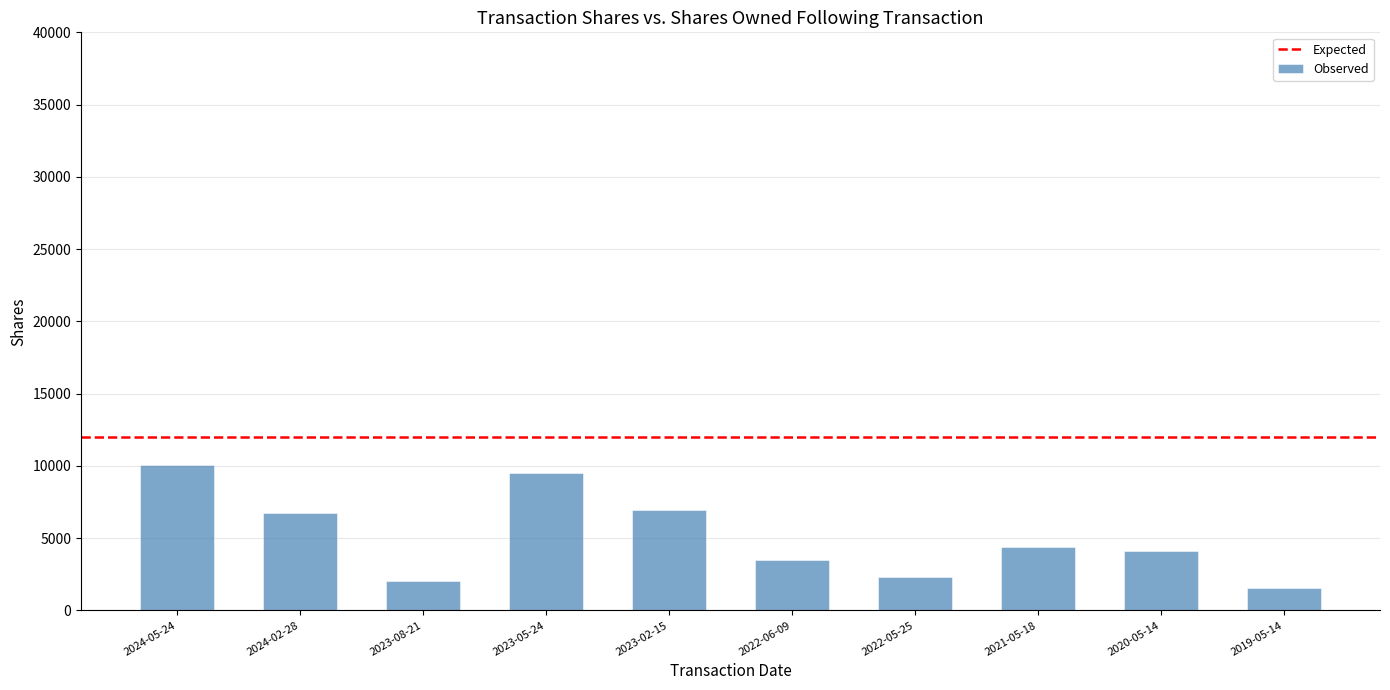

What is the label of the 7th bar from the right?

2023-05-24